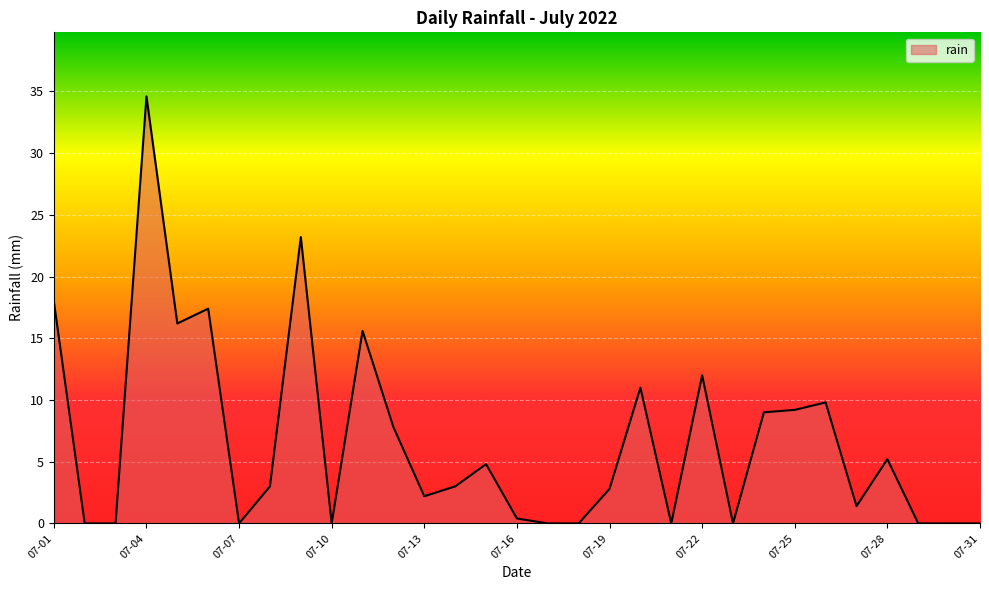

What is the greatest value displayed?

34.6